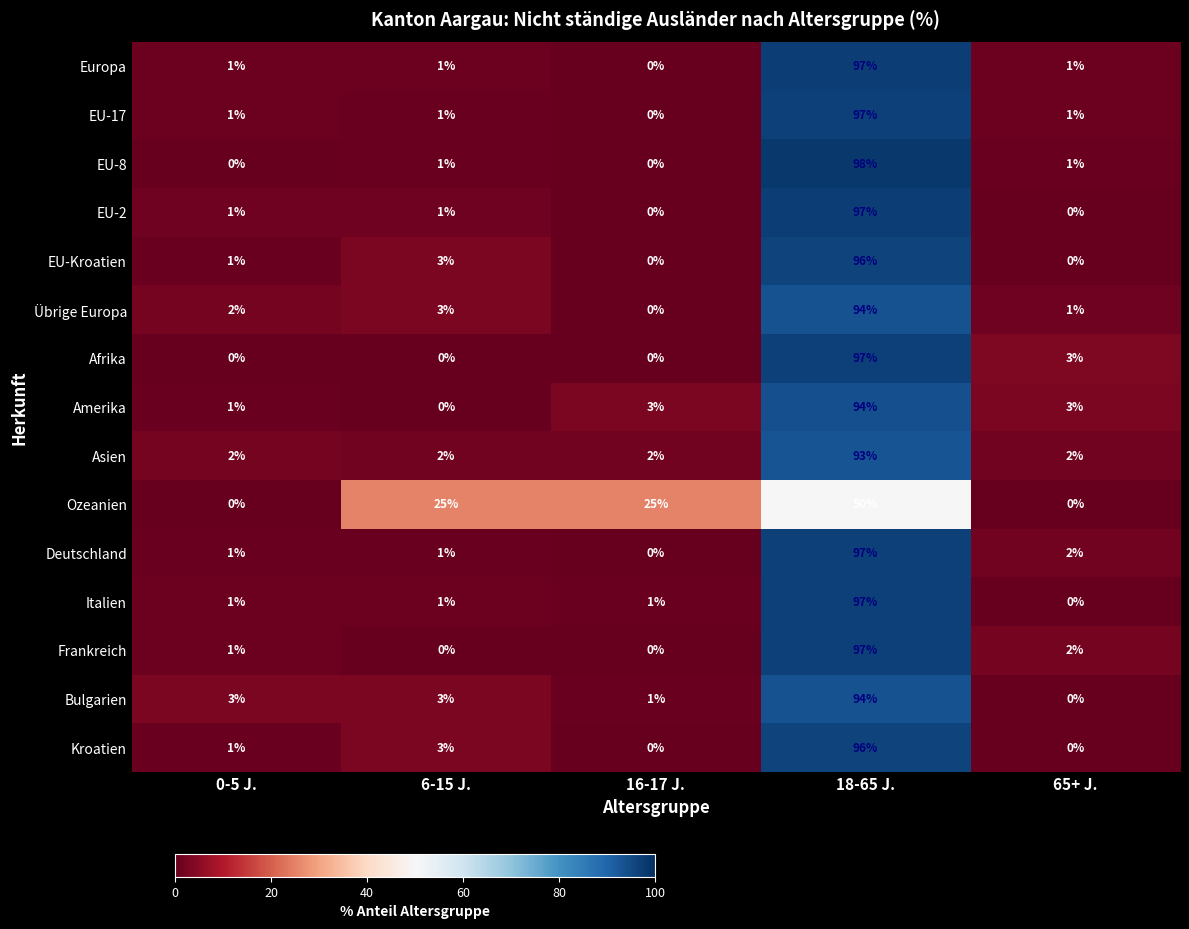

What is the sum of the Italien values at 65+ J. and 18-65 J.?

97